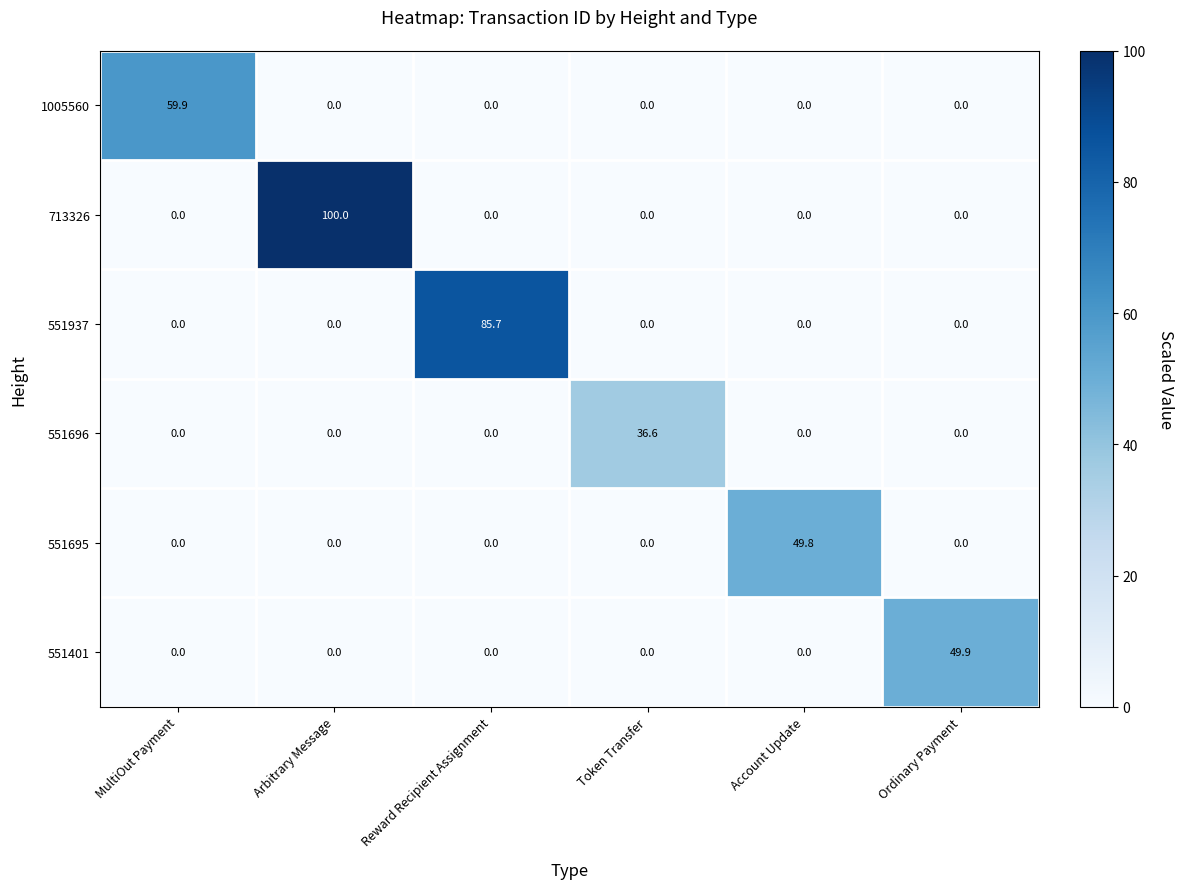

Between Reward Recipient Assignment and Token Transfer, which series saw the biggest shift?

551937